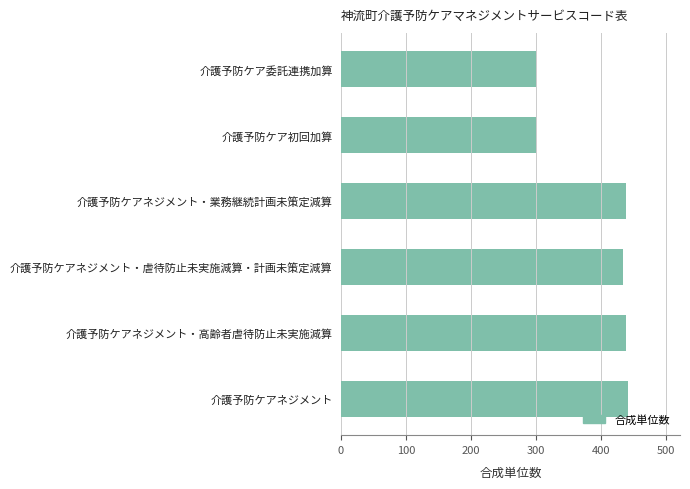

What is the sum of all values?

2352